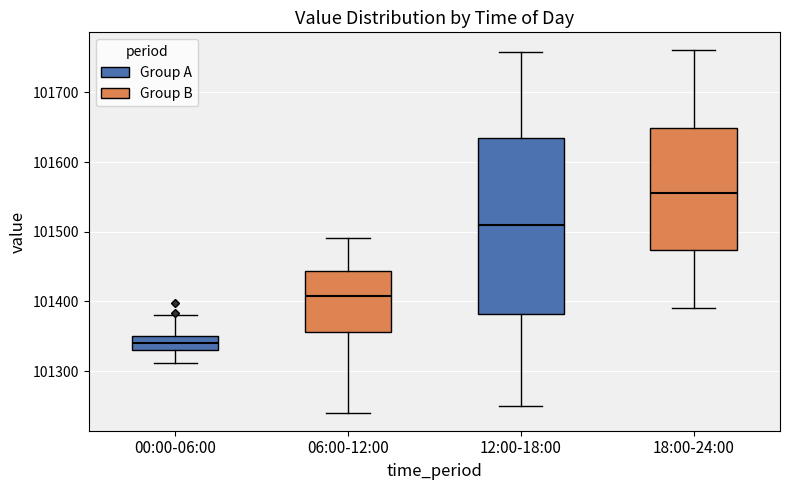

Which box is the tallest, from its lower edge to its upper edge?

12:00-18:00